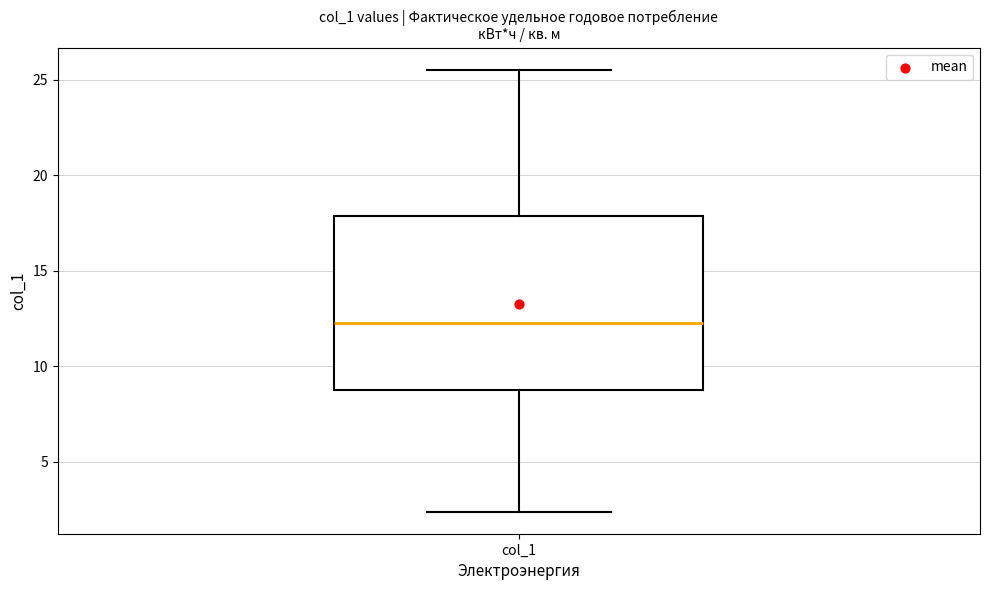

Read this box plot against the y-axis: the position of the median line, the range covered by the box, and the ends of both whiskers. The values are not printed on the chart, so give them approximately, as read against the axis.

median 12.5, box 9.0 to 18.0, whiskers 2.5 to 25.5